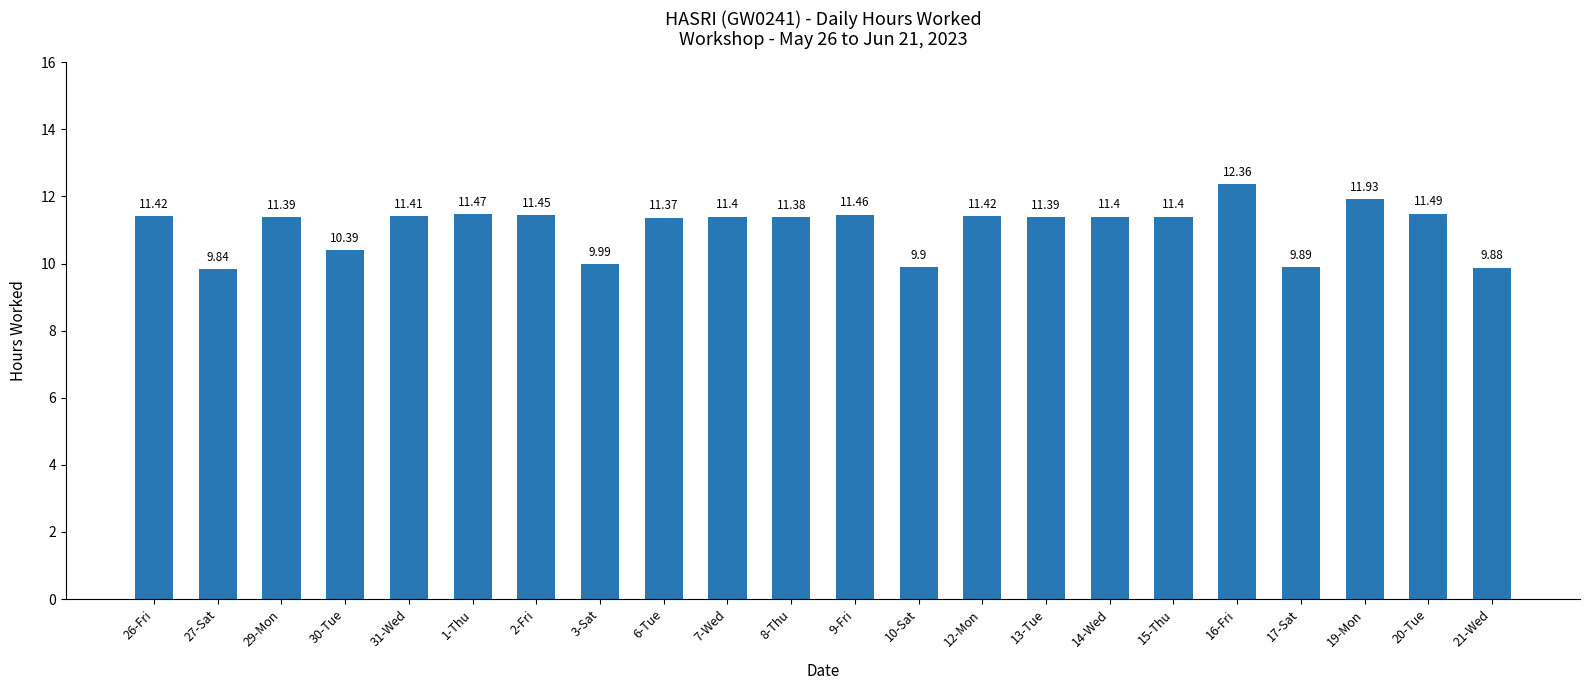

How many bars are there in total?

22